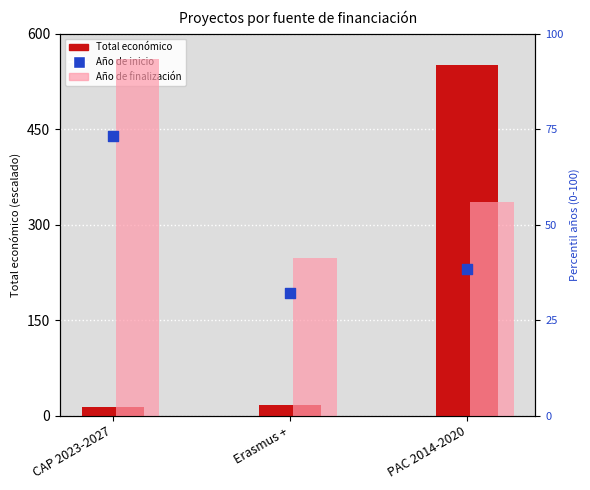

At how many categories does at least one series exceed 167?

1